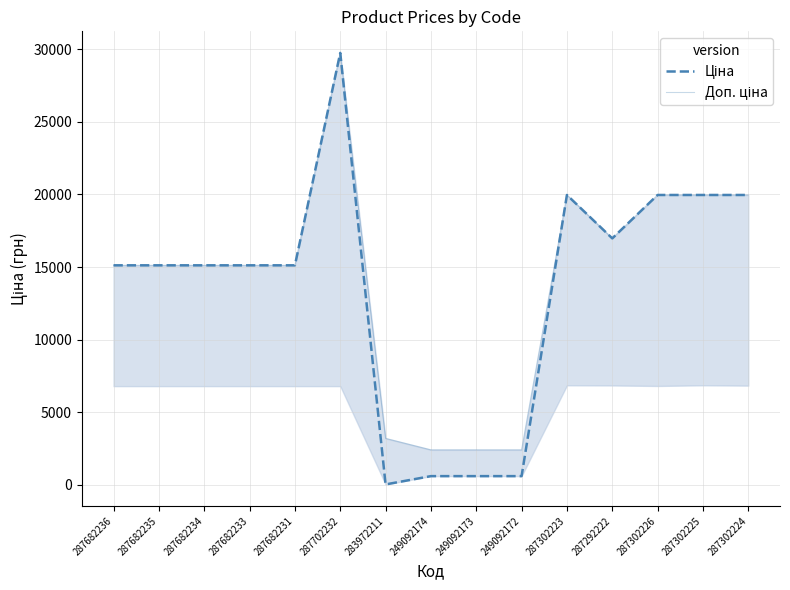

The Ціна series shows 603.7 at 249092172. True or false?

True